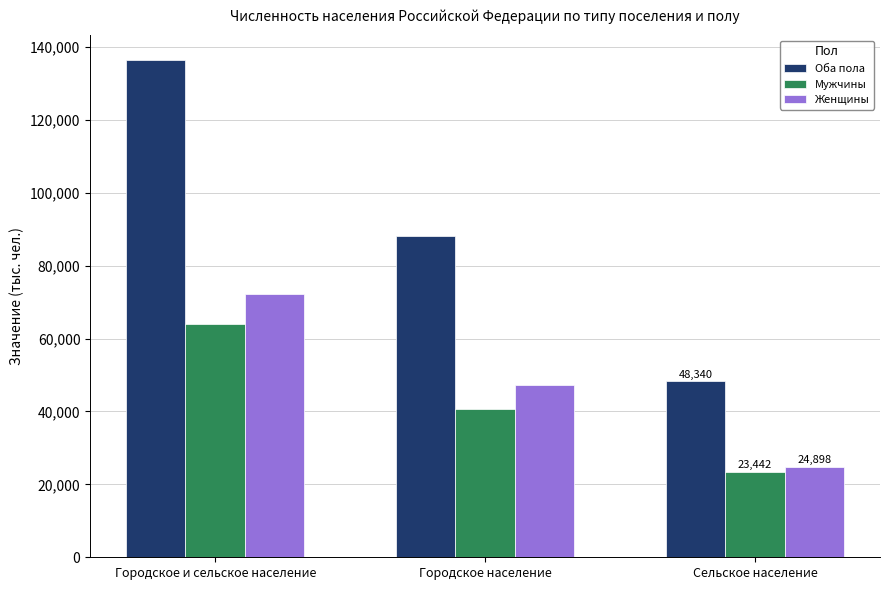

Which series has the largest total across all categories?

Оба пола